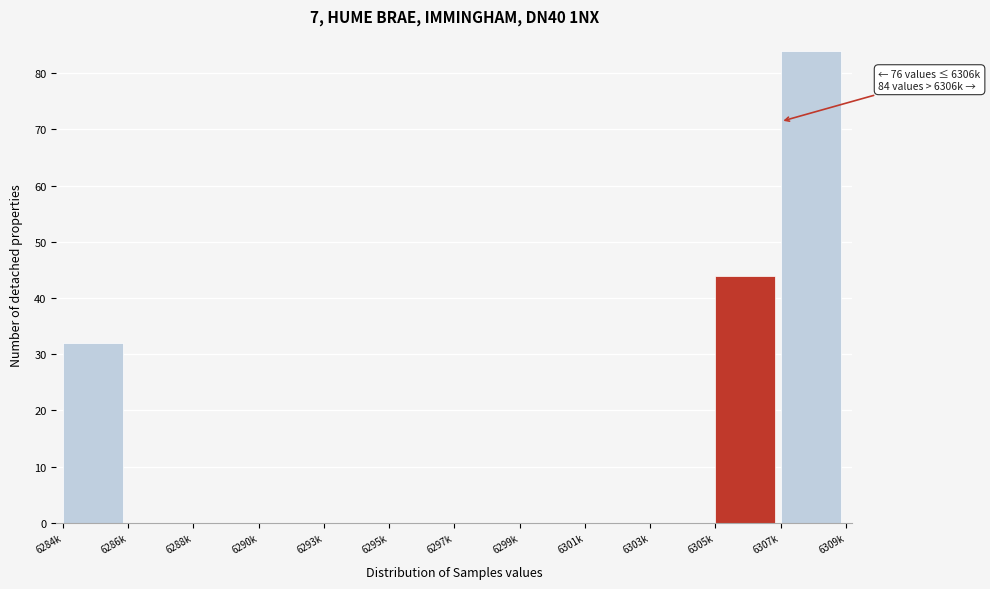

Reading right to left, what are all the values shown in this chart?

6307k=84	6305k=44	6303k=0	6301k=0	6299k=0	6297k=0	6295k=0	6293k=0	6290k=0	6288k=0	6286k=0	6284k=32